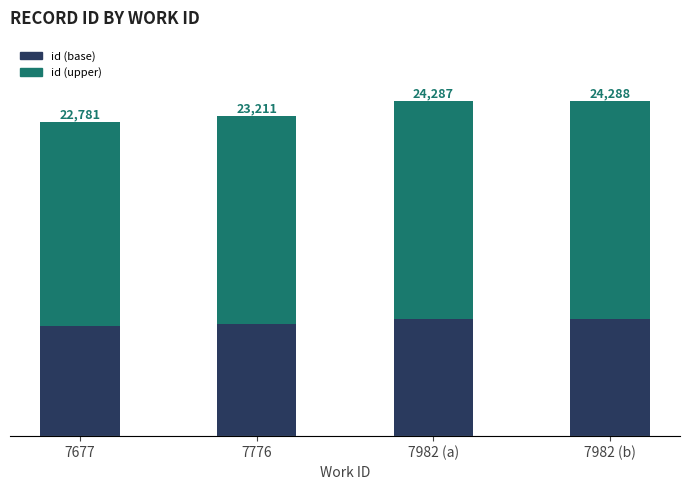

Are the bars grouped side by side (vs. stacked)?

No